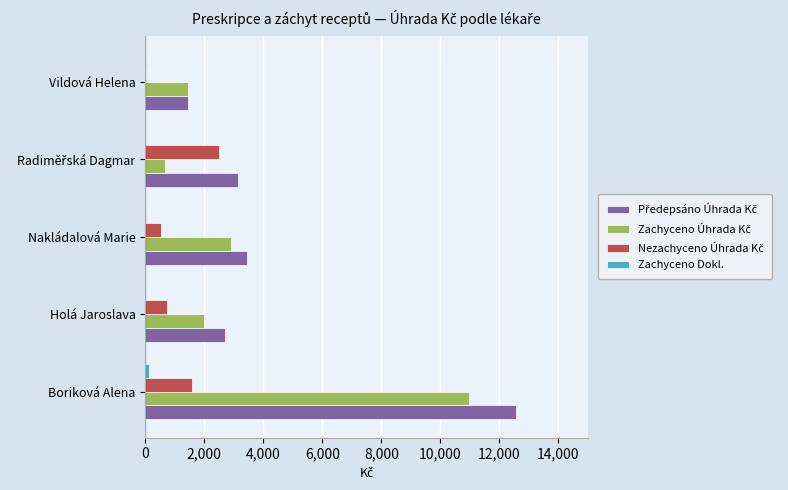

At which category is the sum across all series the highest?

Boriková Alena